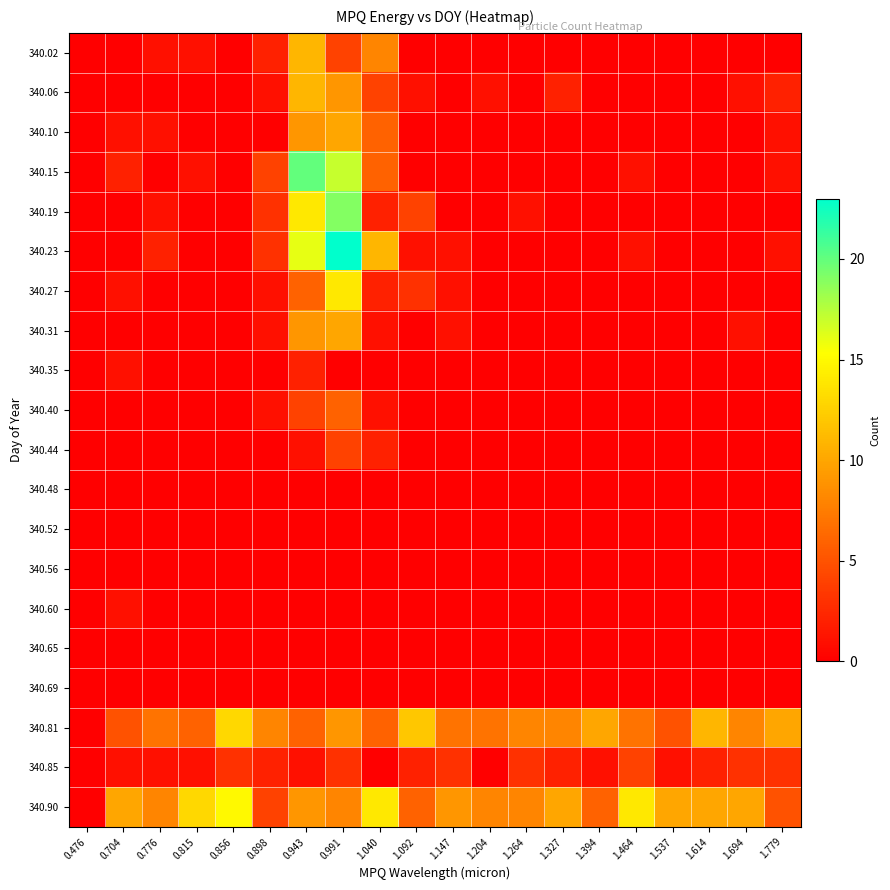

Reading left to right, what are all the values shown in this chart?

340.02: 0.476=0	0.704=0	0.776=1	0.815=1	0.856=0	0.898=2	0.943=11	0.991=4	1.040=8	1.092=0	1.147=0	1.204=0	1.264=0	1.327=0	1.394=0	1.464=0	1.537=0	1.614=0	1.694=0	1.779=0
340.06: 0.476=0	0.704=0	0.776=0	0.815=0	0.856=0	0.898=1	0.943=11	0.991=9	1.040=4	1.092=1	1.147=0	1.204=1	1.264=0	1.327=2	1.394=0	1.464=0	1.537=0	1.614=0	1.694=1	1.779=2
340.10: 0.476=0	0.704=1	0.776=1	0.815=0	0.856=0	0.898=0	0.943=9	0.991=10	1.040=6	1.092=0	1.147=0	1.204=0	1.264=0	1.327=0	1.394=0	1.464=0	1.537=0	1.614=0	1.694=0	1.779=1
340.15: 0.476=0	0.704=2	0.776=0	0.815=1	0.856=0	0.898=4	0.943=20	0.991=17	1.040=6	1.092=0	1.147=0	1.204=0	1.264=0	1.327=0	1.394=0	1.464=1	1.537=0	1.614=0	1.694=0	1.779=1
340.19: 0.476=0	0.704=0	0.776=1	0.815=0	0.856=0	0.898=3	0.943=14	0.991=19	1.040=2	1.092=4	1.147=0	1.204=0	1.264=1	1.327=0	1.394=0	1.464=0	1.537=0	1.614=0	1.694=0	1.779=0
340.23: 0.476=0	0.704=0	0.776=2	0.815=0	0.856=0	0.898=3	0.943=16	0.991=23	1.040=11	1.092=1	1.147=1	1.204=0	1.264=0	1.327=0	1.394=0	1.464=1	1.537=0	1.614=0	1.694=0	1.779=1
340.27: 0.476=0	0.704=1	0.776=0	0.815=0	0.856=0	0.898=1	0.943=6	0.991=14	1.040=2	1.092=3	1.147=1	1.204=0	1.264=0	1.327=0	1.394=0	1.464=0	1.537=0	1.614=0	1.694=0	1.779=0
340.31: 0.476=0	0.704=0	0.776=0	0.815=0	0.856=0	0.898=1	0.943=9	0.991=10	1.040=1	1.092=0	1.147=1	1.204=0	1.264=0	1.327=0	1.394=0	1.464=0	1.537=0	1.614=0	1.694=1	1.779=0
340.35: 0.476=0	0.704=1	0.776=0	0.815=0	0.856=0	0.898=0	0.943=2	0.991=0	1.040=0	1.092=0	1.147=0	1.204=0	1.264=0	1.327=0	1.394=0	1.464=0	1.537=0	1.614=0	1.694=0	1.779=0
340.40: 0.476=0	0.704=0	0.776=0	0.815=0	0.856=0	0.898=1	0.943=4	0.991=6	1.040=1	1.092=0	1.147=0	1.204=0	1.264=0	1.327=0	1.394=0	1.464=0	1.537=0	1.614=0	1.694=0	1.779=0
340.44: 0.476=0	0.704=0	0.776=0	0.815=0	0.856=0	0.898=0	0.943=1	0.991=4	1.040=2	1.092=0	1.147=0	1.204=0	1.264=0	1.327=0	1.394=0	1.464=0	1.537=0	1.614=0	1.694=0	1.779=0
340.48: 0.476=0	0.704=0	0.776=0	0.815=0	0.856=0	0.898=0	0.943=0	0.991=0	1.040=0	1.092=0	1.147=0	1.204=0	1.264=0	1.327=0	1.394=0	1.464=0	1.537=0	1.614=0	1.694=0	1.779=0
340.52: 0.476=0	0.704=0	0.776=0	0.815=0	0.856=0	0.898=0	0.943=0	0.991=0	1.040=0	1.092=0	1.147=0	1.204=0	1.264=0	1.327=0	1.394=0	1.464=0	1.537=0	1.614=0	1.694=0	1.779=0
340.56: 0.476=0	0.704=0	0.776=0	0.815=0	0.856=0	0.898=0	0.943=0	0.991=0	1.040=0	1.092=0	1.147=0	1.204=0	1.264=0	1.327=0	1.394=0	1.464=0	1.537=0	1.614=0	1.694=0	1.779=0
340.60: 0.476=0	0.704=1	0.776=0	0.815=0	0.856=0	0.898=0	0.943=0	0.991=0	1.040=0	1.092=0	1.147=0	1.204=0	1.264=0	1.327=0	1.394=0	1.464=0	1.537=0	1.614=0	1.694=0	1.779=0
340.65: 0.476=0	0.704=0	0.776=0	0.815=0	0.856=0	0.898=0	0.943=0	0.991=0	1.040=0	1.092=0	1.147=0	1.204=0	1.264=0	1.327=0	1.394=0	1.464=0	1.537=0	1.614=0	1.694=0	1.779=0
340.69: 0.476=0	0.704=0	0.776=0	0.815=0	0.856=0	0.898=0	0.943=0	0.991=0	1.040=0	1.092=0	1.147=0	1.204=0	1.264=0	1.327=0	1.394=0	1.464=0	1.537=0	1.614=0	1.694=0	1.779=0
340.81: 0.476=0	0.704=5	0.776=7	0.815=6	0.856=13	0.898=8	0.943=6	0.991=9	1.040=6	1.092=12	1.147=7	1.204=7	1.264=8	1.327=8	1.394=10	1.464=7	1.537=5	1.614=11	1.694=8	1.779=10
340.85: 0.476=0	0.704=1	0.776=1	0.815=1	0.856=3	0.898=2	0.943=1	0.991=3	1.040=0	1.092=2	1.147=3	1.204=0	1.264=3	1.327=2	1.394=1	1.464=4	1.537=1	1.614=2	1.694=3	1.779=3
340.90: 0.476=0	0.704=10	0.776=8	0.815=13	0.856=15	0.898=4	0.943=9	0.991=8	1.040=14	1.092=6	1.147=9	1.204=8	1.264=8	1.327=10	1.394=6	1.464=14	1.537=10	1.614=10	1.694=10	1.779=5